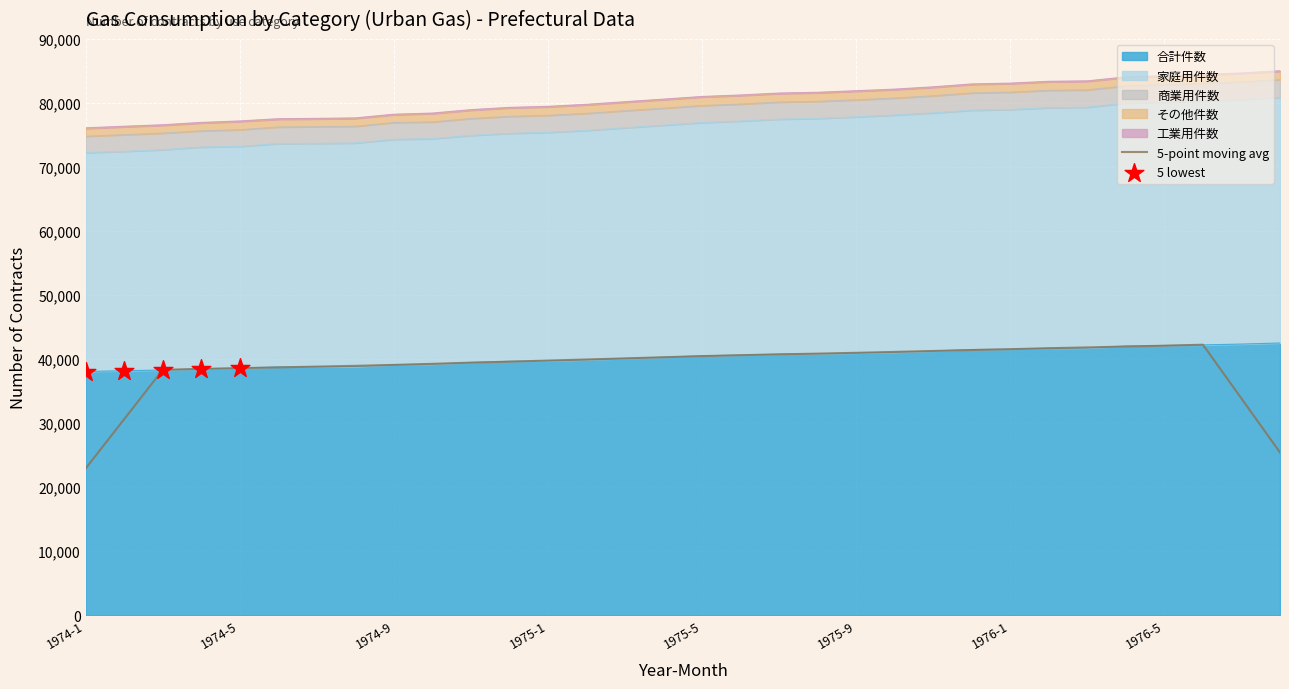

What is the total value across all series at 1974-7?

77610